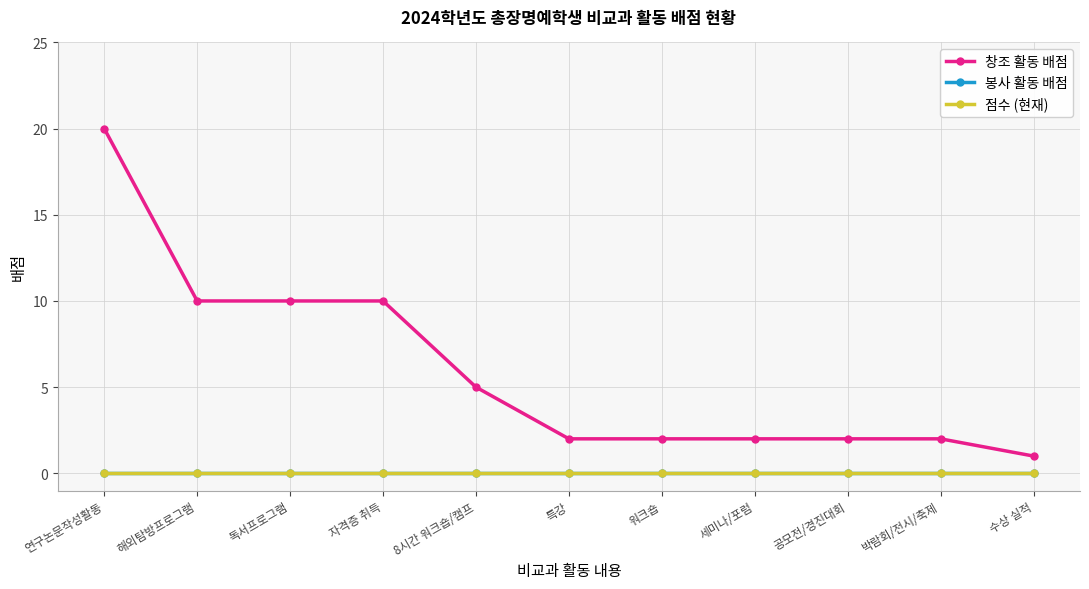

Where is 점수 (현재) nearest to the value 0?

연구논문작성활동